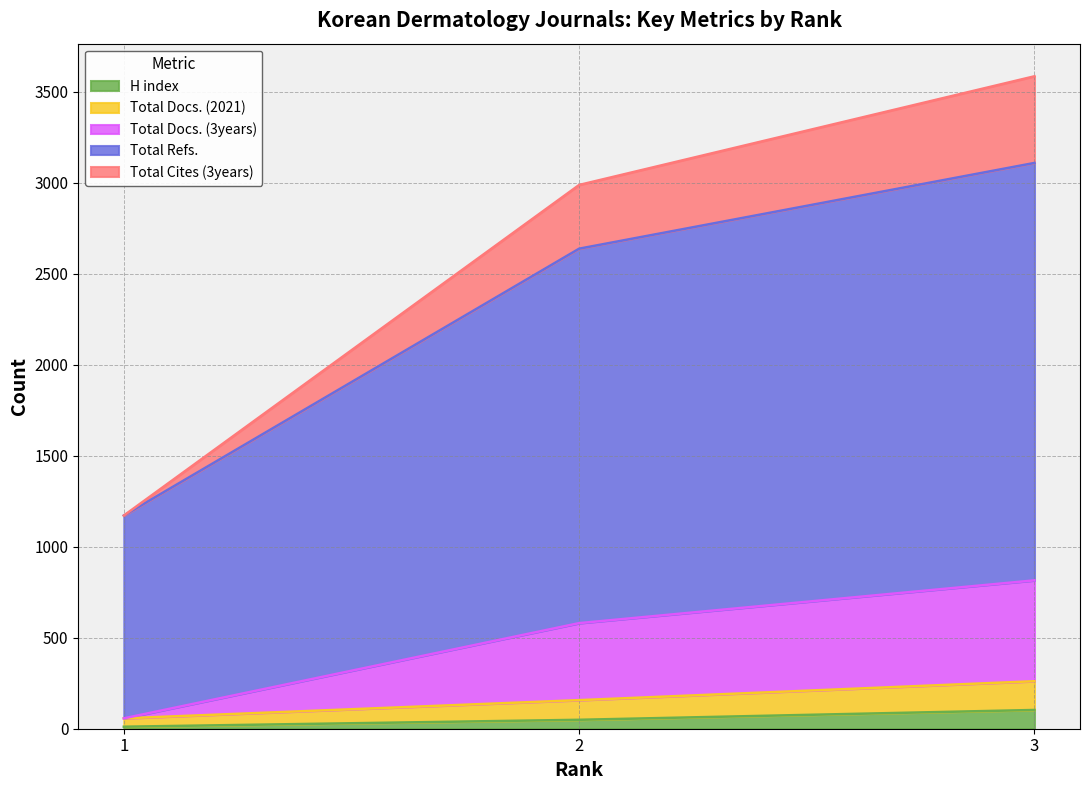

Count the Total Docs. (2021) values in the range 57 to 261.

3